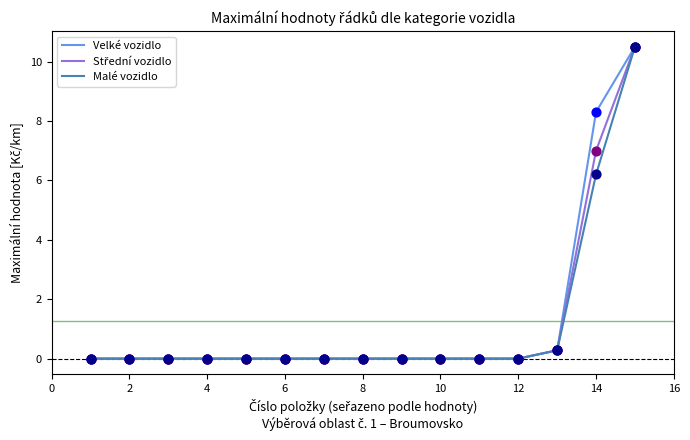

What is the maximum value shown in the chart?

10.5